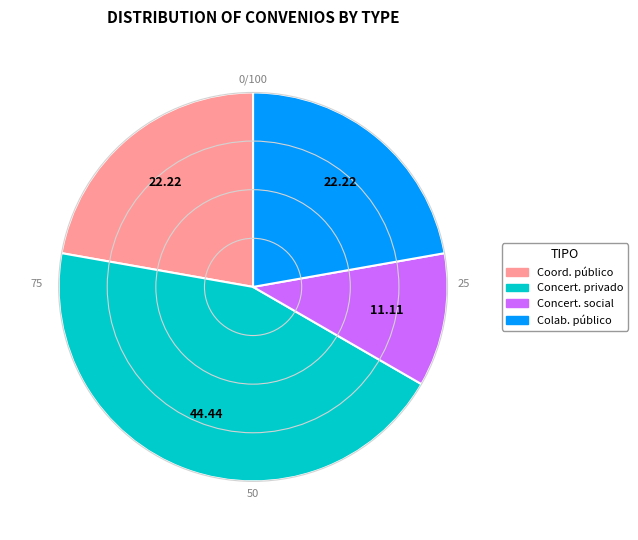

Do Coord. público and Colab. público together represent more than half of the pie?

No